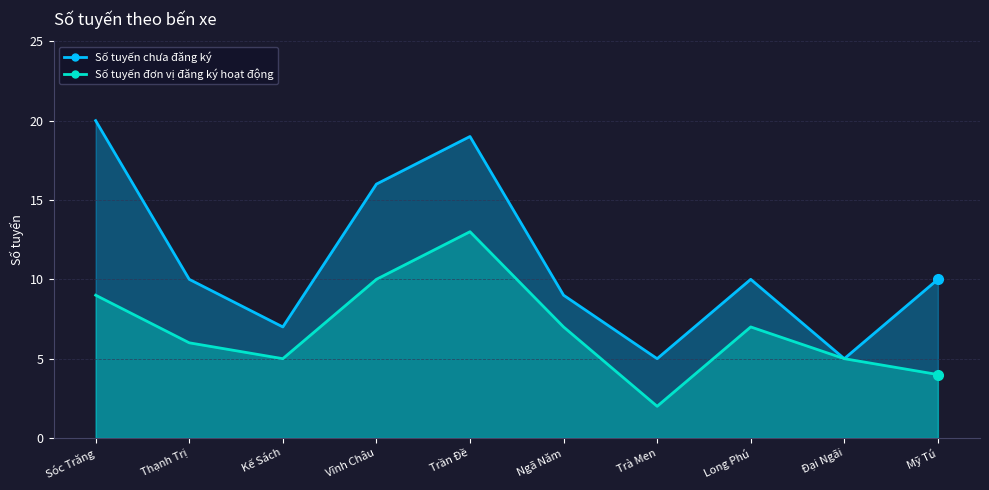

What is the highest value of the Số tuyến đơn vị đăng ký hoạt động series?

13